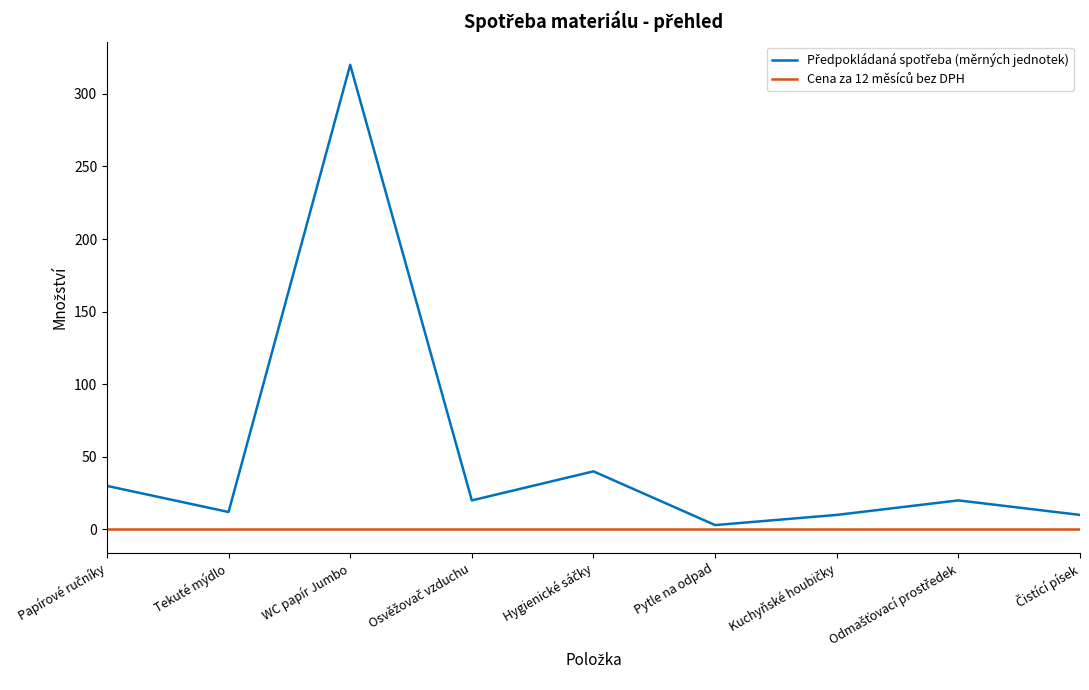

At which category is the sum across all series the highest?

WC papír Jumbo